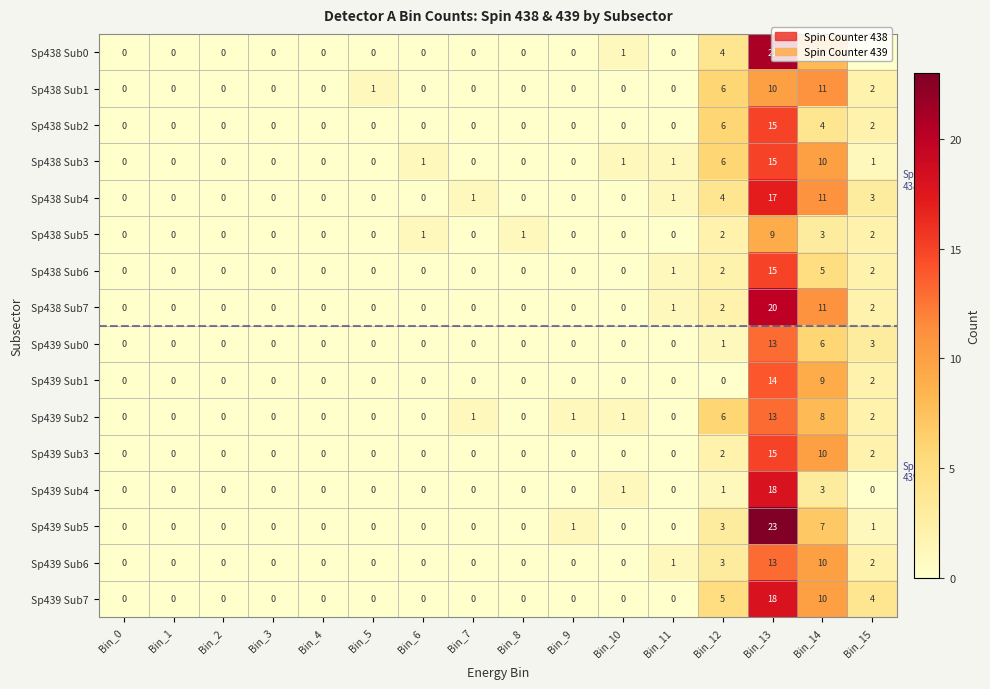

Count the number of categories in the chart.

16